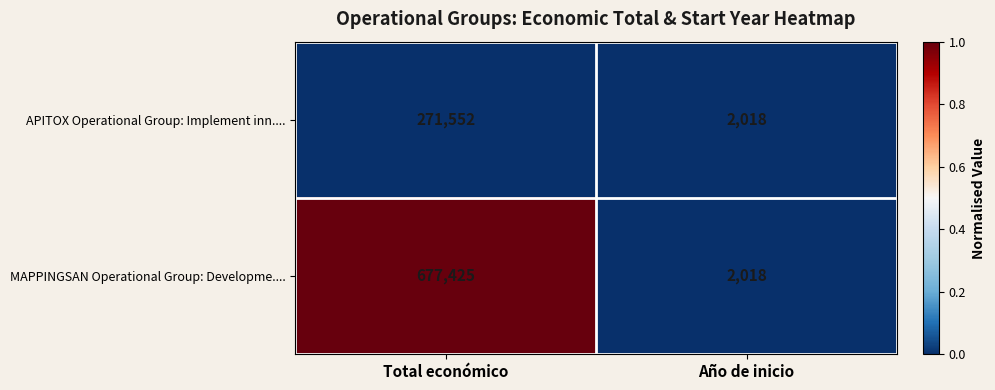

Which series has the largest total across all categories?

MAPPINGSAN Operational Group: Developme....